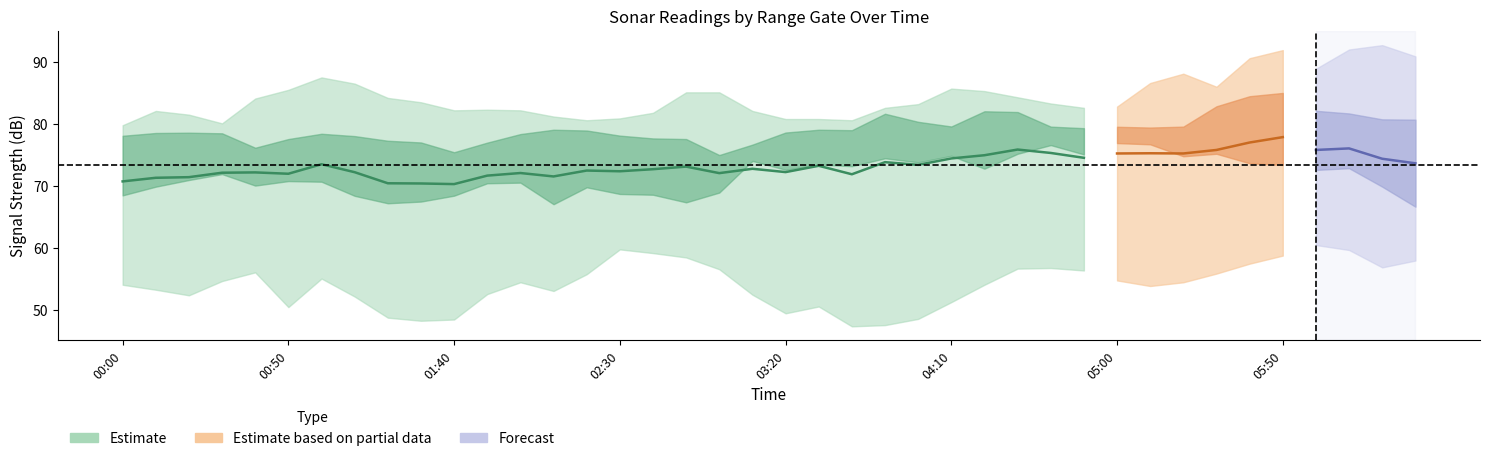

Count the number of categories in the chart.

40